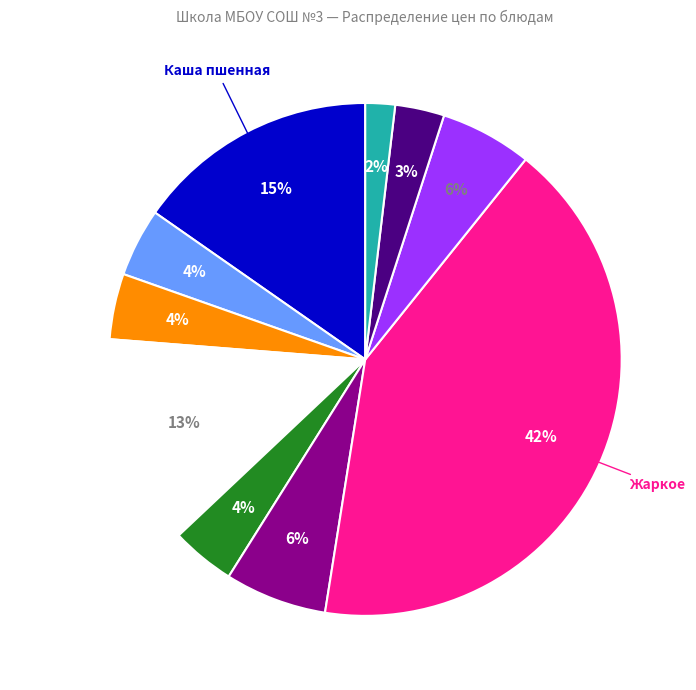

To the nearest percent, what is the difference between the largest and smallest slice percentages?

40%